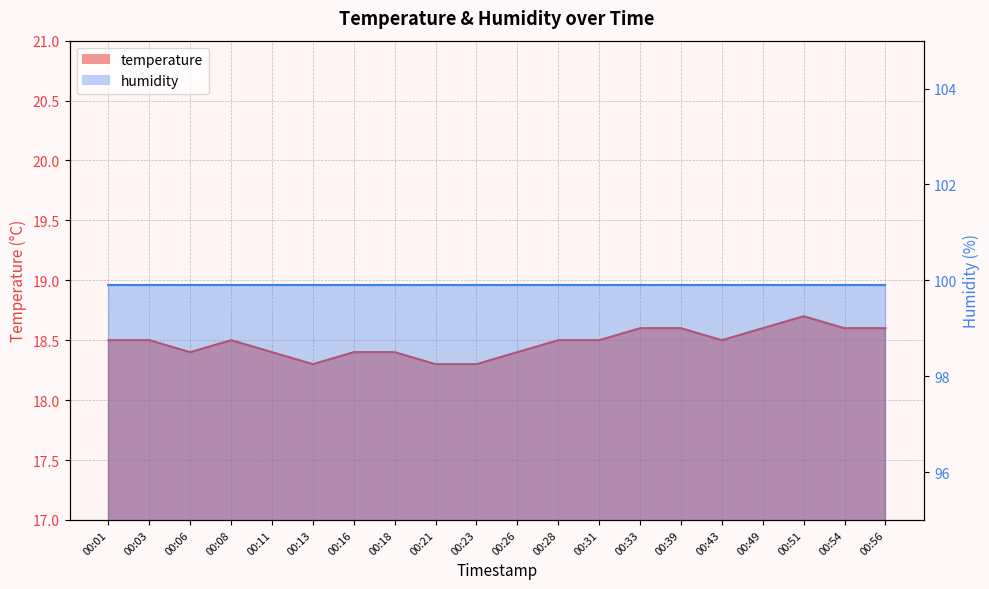

At which category does the data reach its first local peak?

00:08